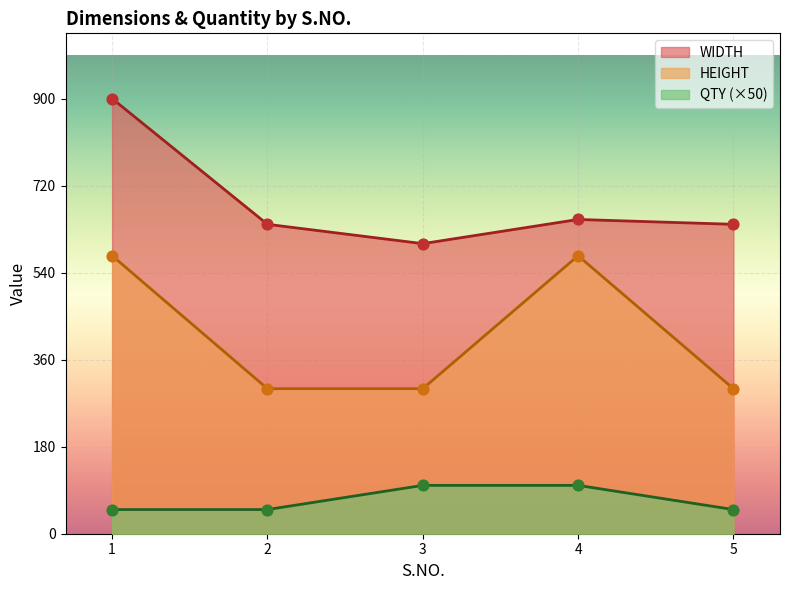

What is the total value across all series at 4?

1325